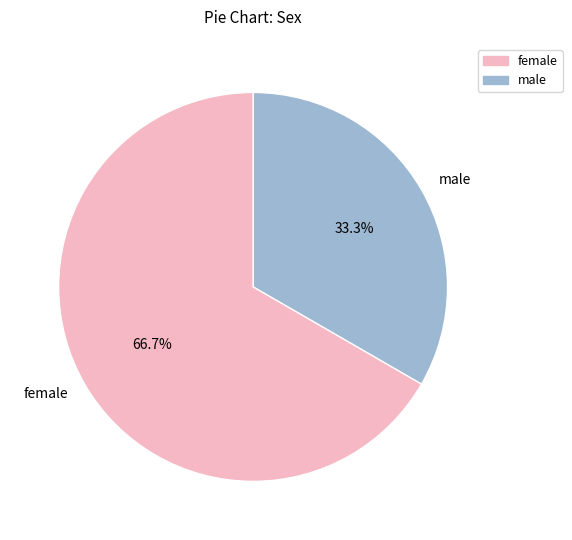

Rank the categories by value from highest to lowest.

female, male